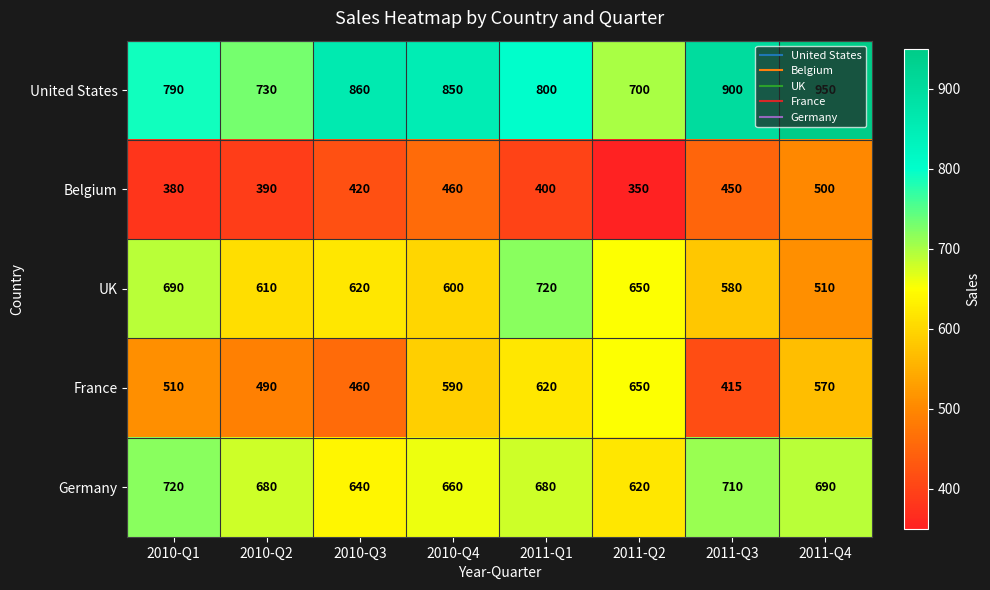

Is it true that France equals 141 at 2011-Q3?

False